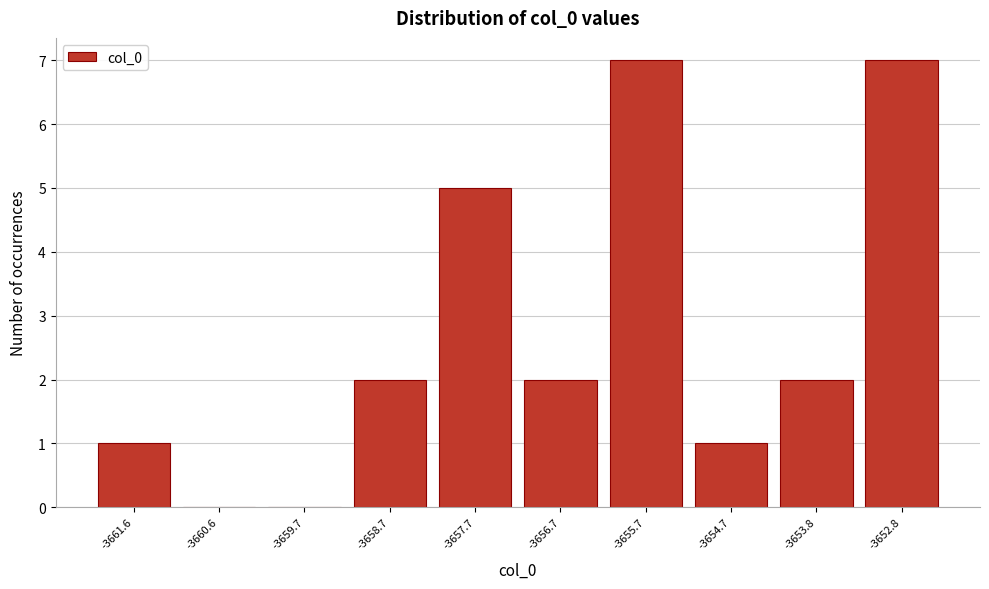

Reading right to left, what are all the values shown in this chart?

-3652.8=7	-3653.8=2	-3654.7=1	-3655.7=7	-3656.7=2	-3657.7=5	-3658.7=2	-3659.7=0	-3660.6=0	-3661.6=1